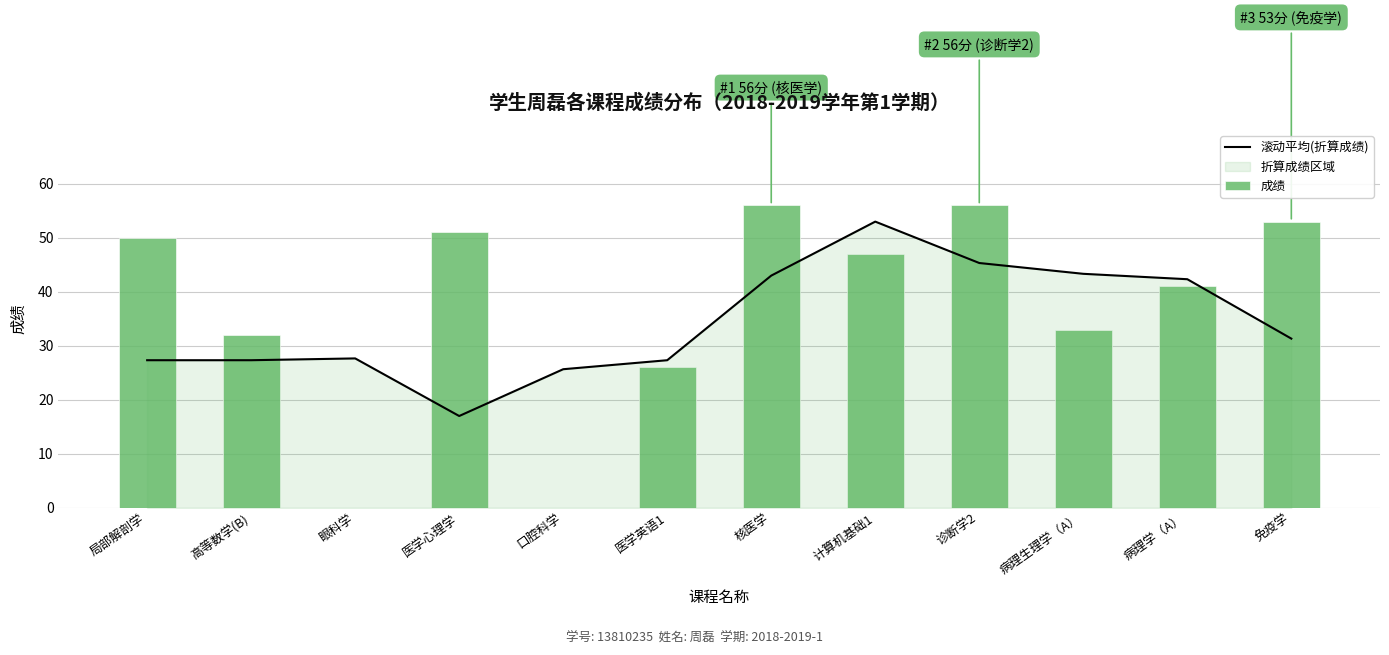

Does the chart contain stacked bars?

No